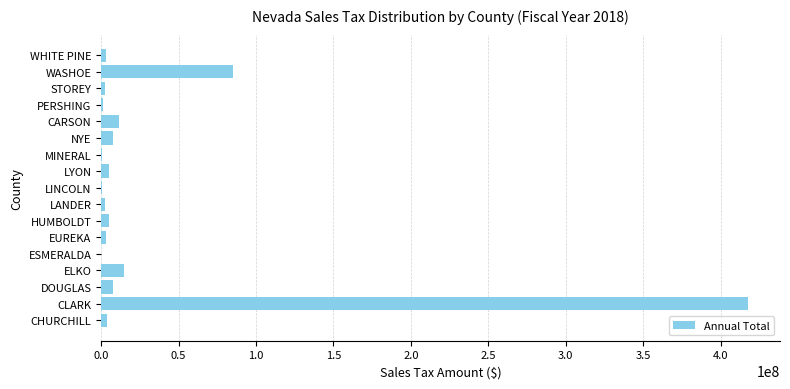

What is the average value?

33592543.0